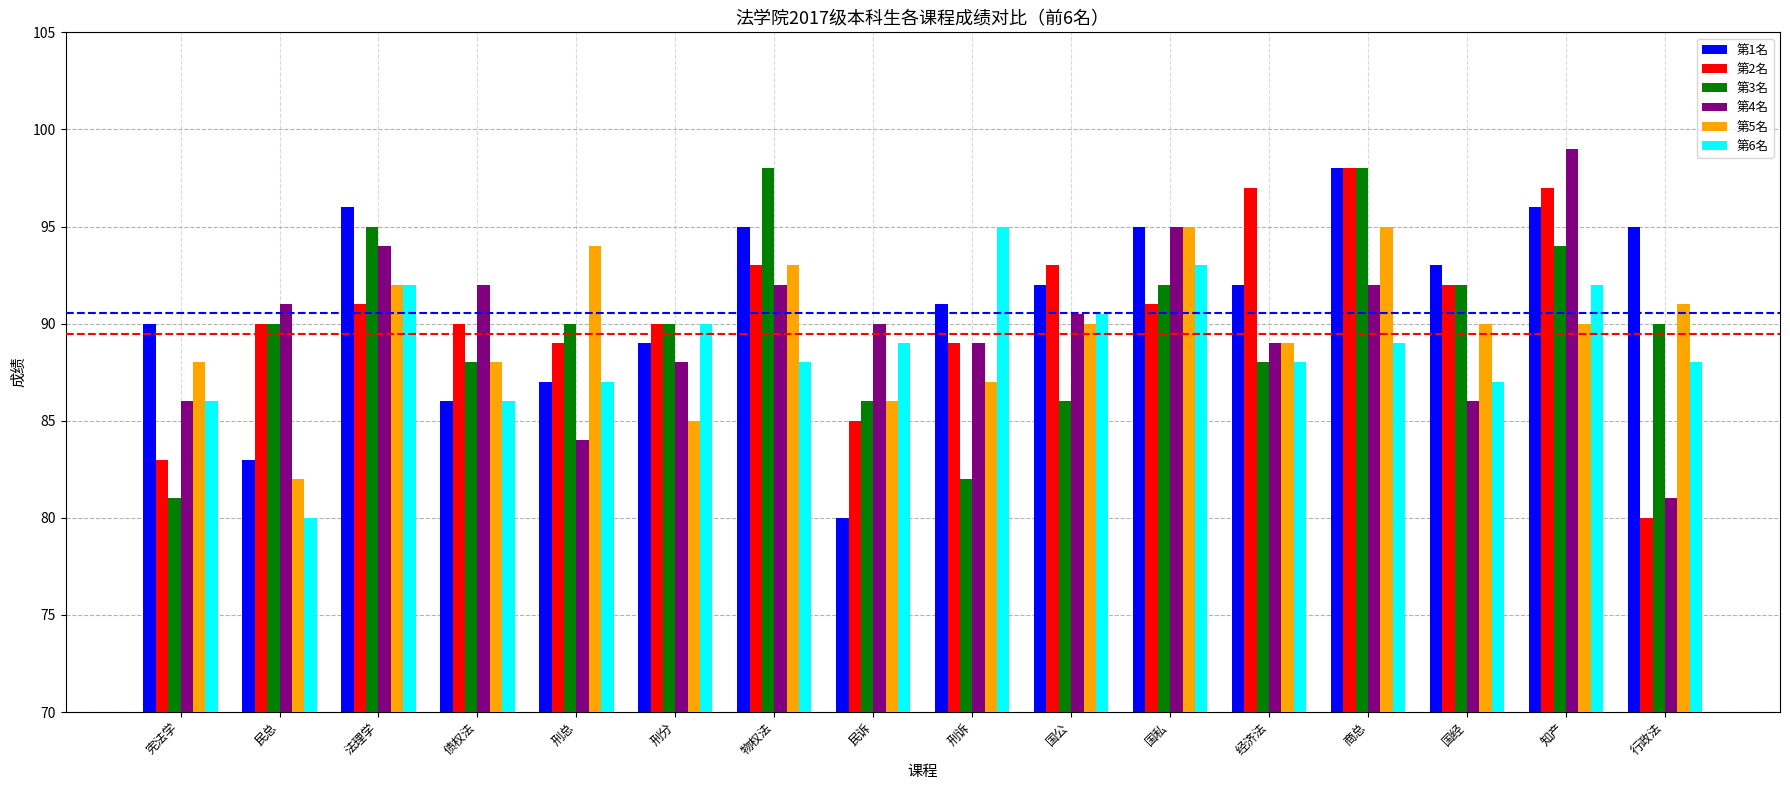

Count the number of categories in the chart.

16